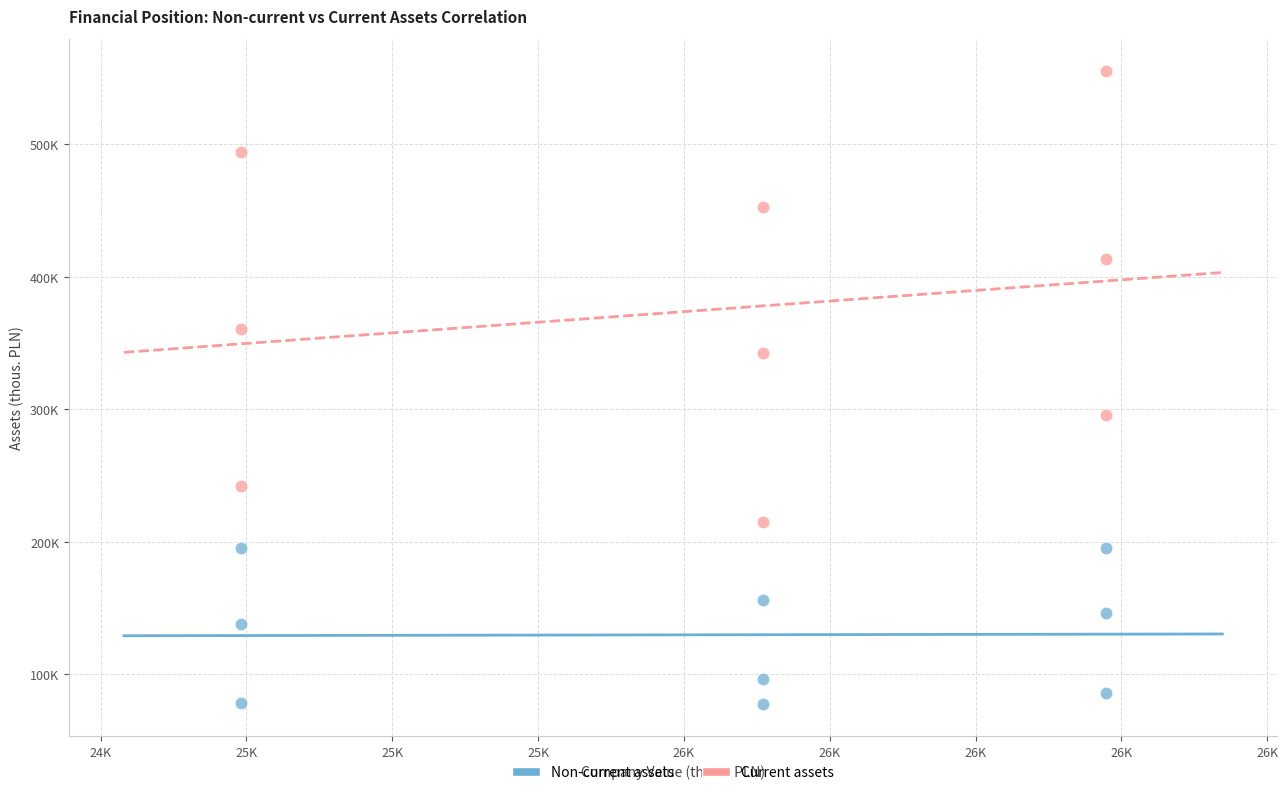

Which series has the widest spread of Y values?

Current assets